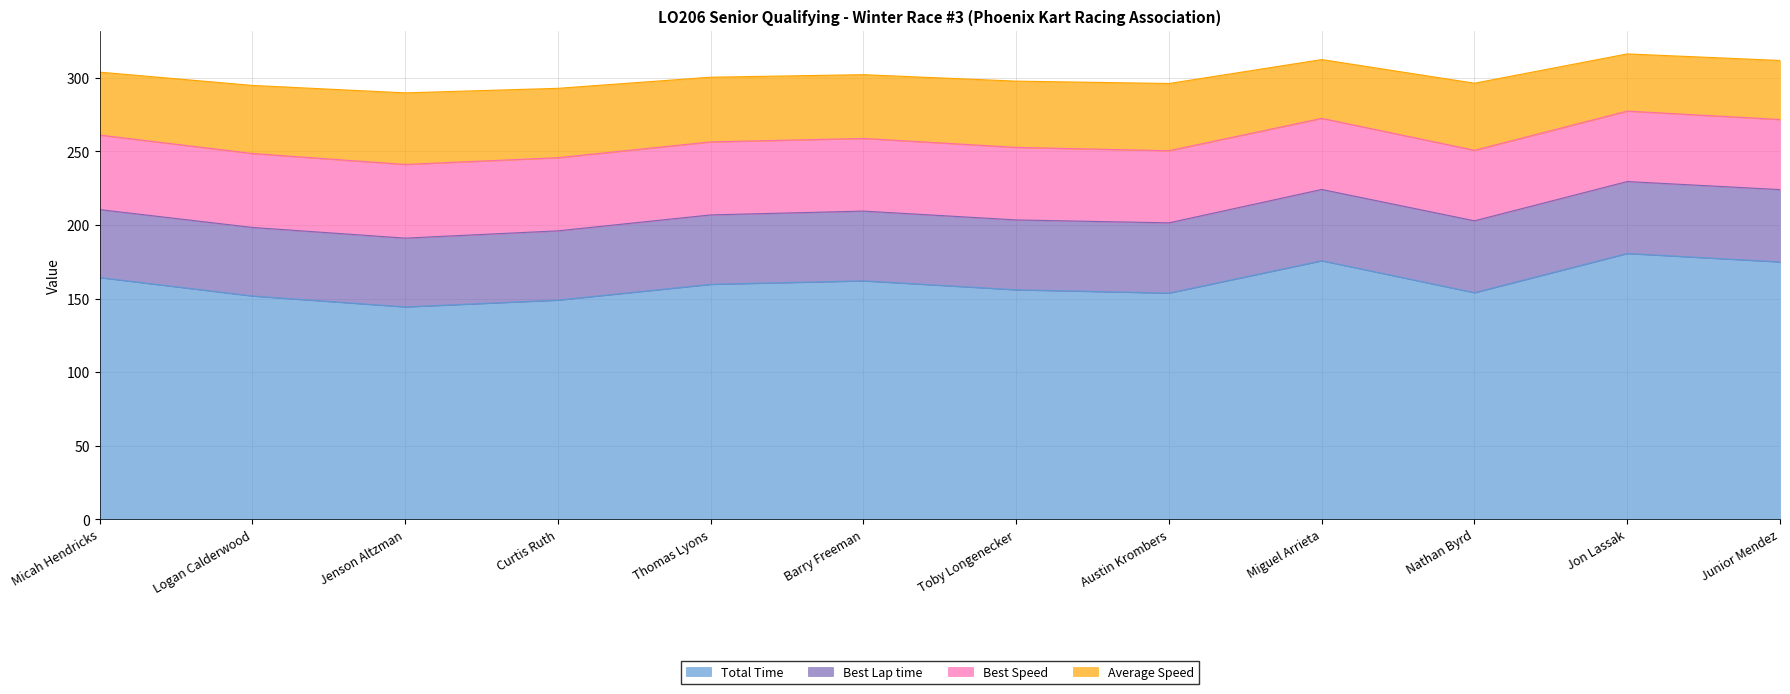

What is the highest value of the Total Time series?

180.6